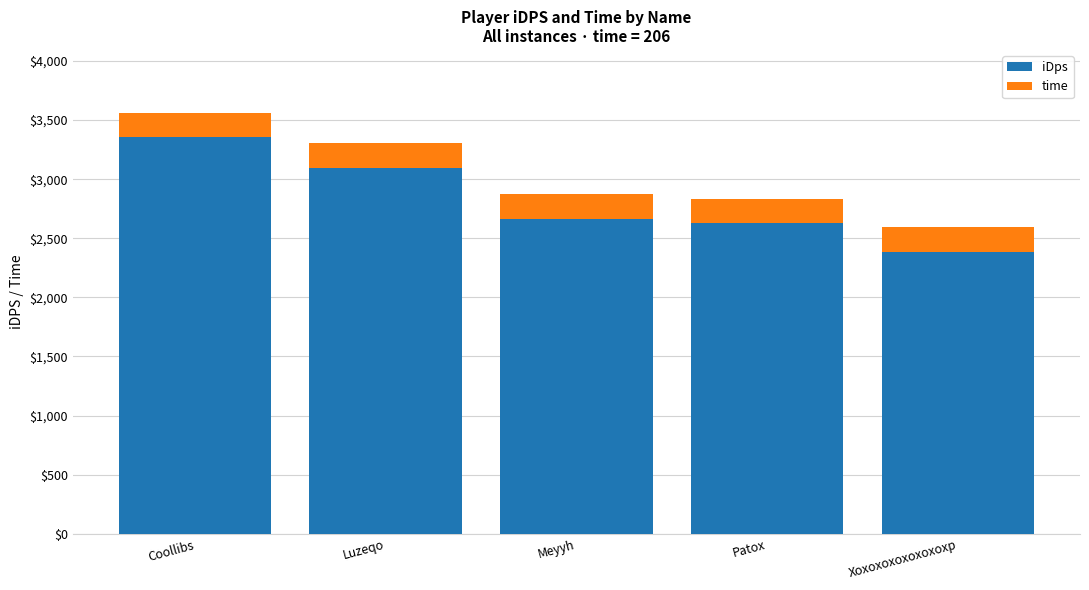

True or false: iDps has a value of 2627.7 at Patox.

True